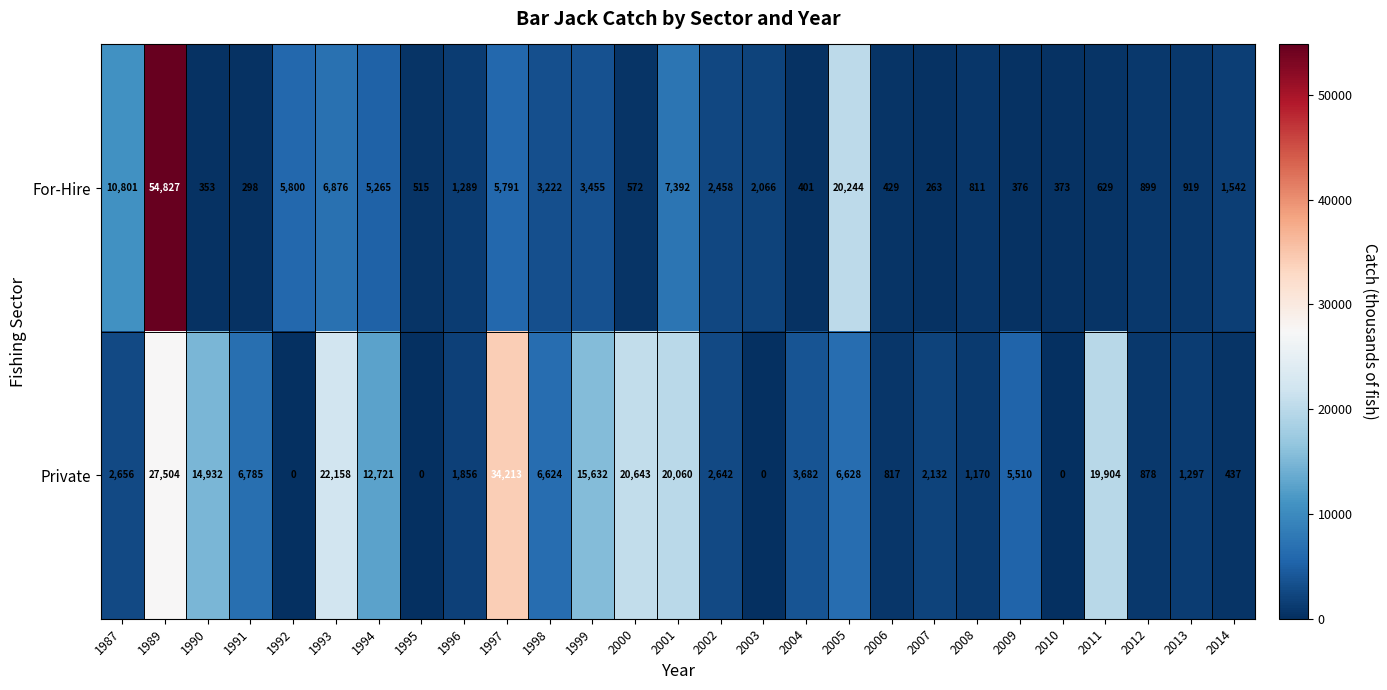

Count the number of categories in the chart.

27